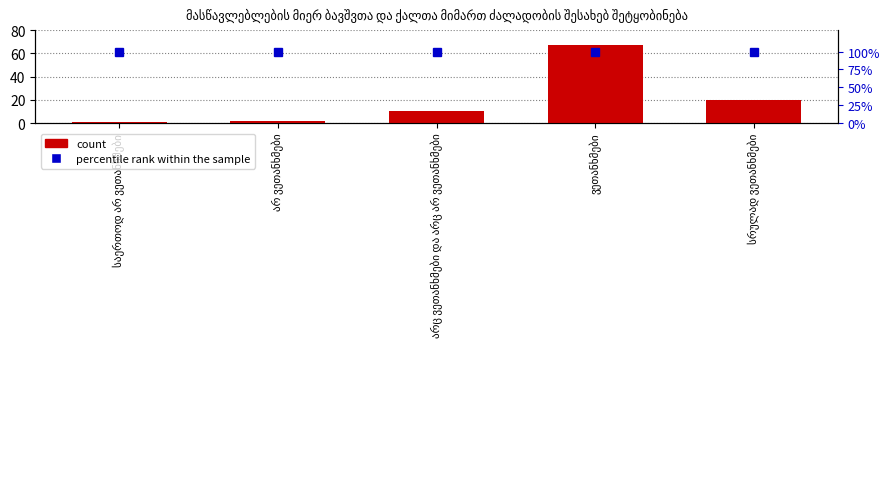

Reading right to left, what are all the values shown in this chart?

count: სრულად ვეთანხმები=20	ვეთანხმები=67	არც ვეთანხმები და არც არ ვეთანხმები=10	არ ვეთანხმები=2	საერთოდ არ ვეთანხმები=1
percentile rank within the sample: სრულად ვეთანხმები=100	ვეთანხმები=100	არც ვეთანხმები და არც არ ვეთანხმები=100	არ ვეთანხმები=100	საერთოდ არ ვეთანხმები=100